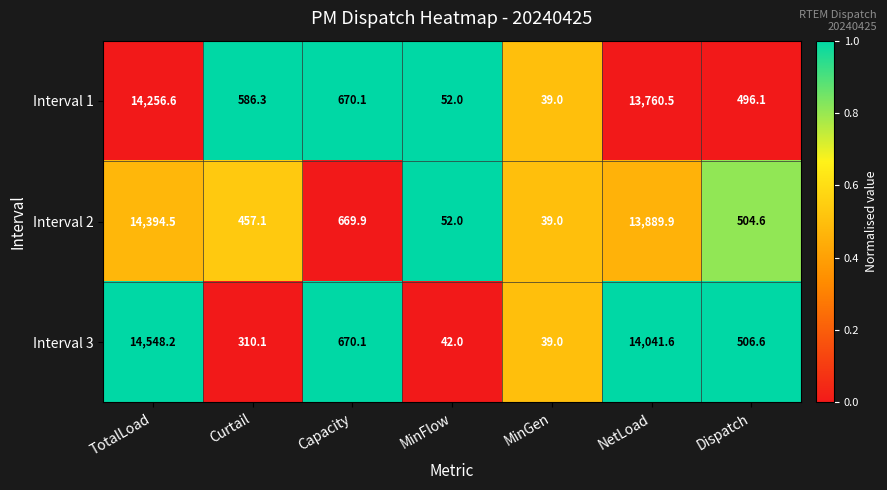

Rank the categories by Interval 3 value from highest to lowest.

TotalLoad, NetLoad, Capacity, Dispatch, Curtail, MinFlow, MinGen